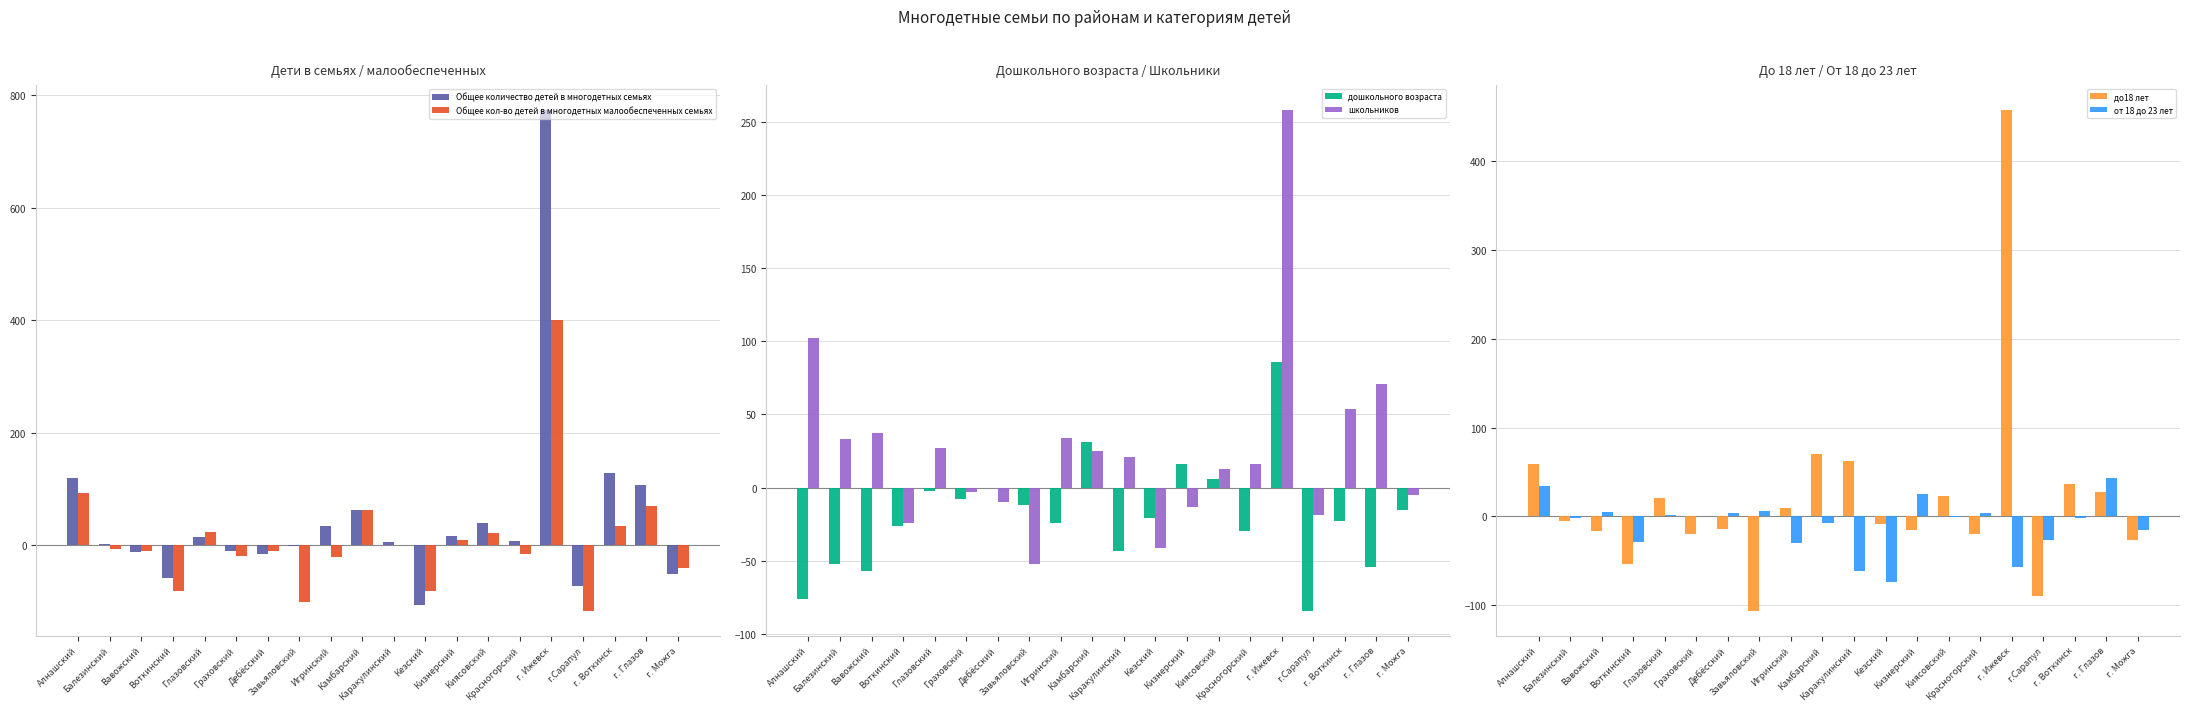

Rank the series by their maximum value, from lowest to highest.

от 18 до 23 лет, дошкольного возраста, школьников, Общее кол-во детей в многодетных малообеспеченных семьях, до18 лет, Общее количество детей в многодетных семьях